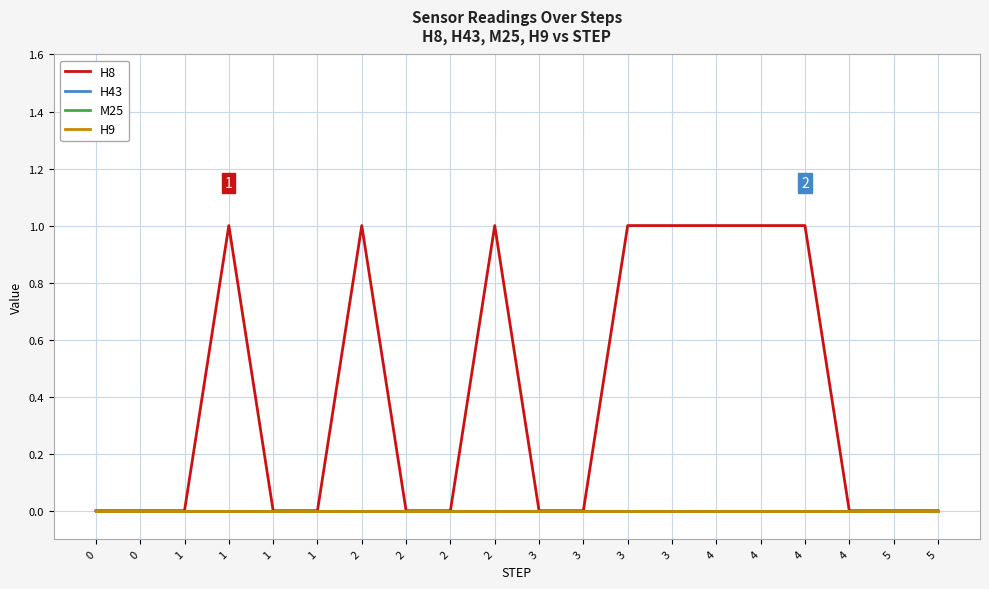

Does the chart have visible grid lines?

Yes